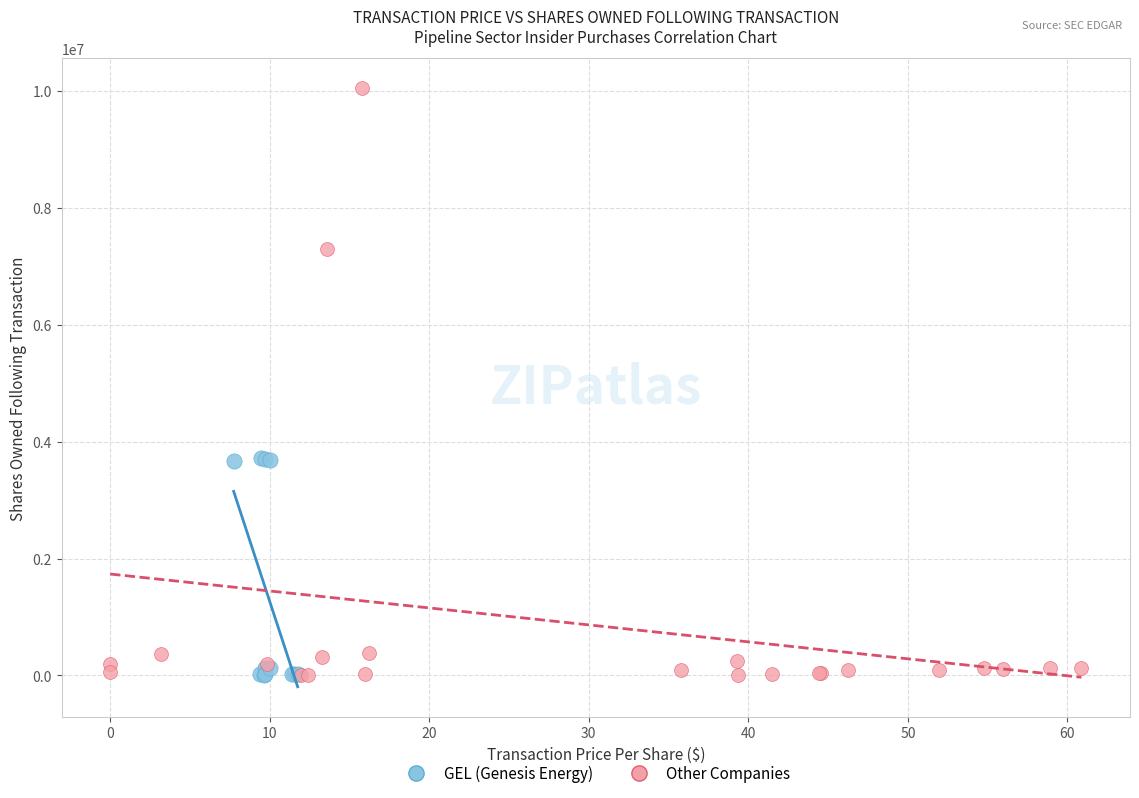

Which series has the widest spread of Y values?

Other Companies